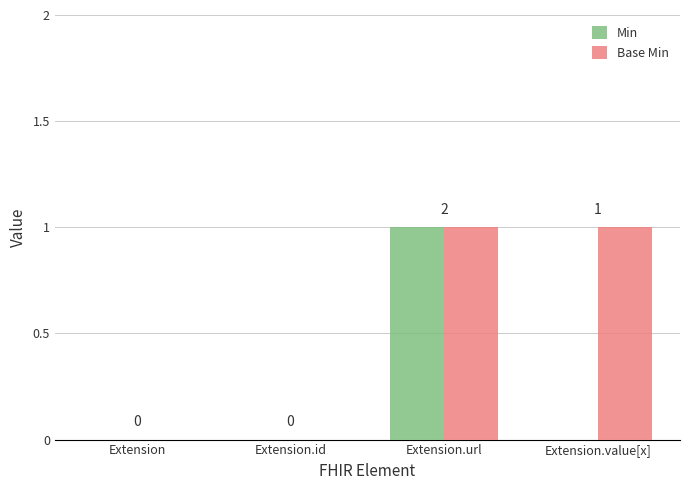

Count the number of categories in the chart.

4